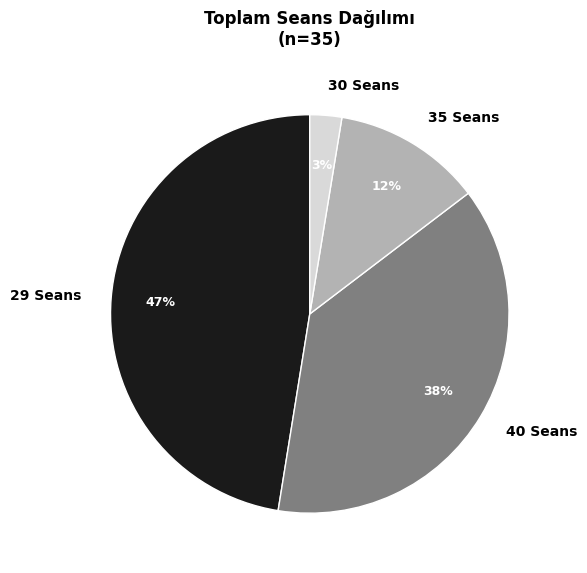

The 40 Seans slice represents 38% of the pie. True or false?

True